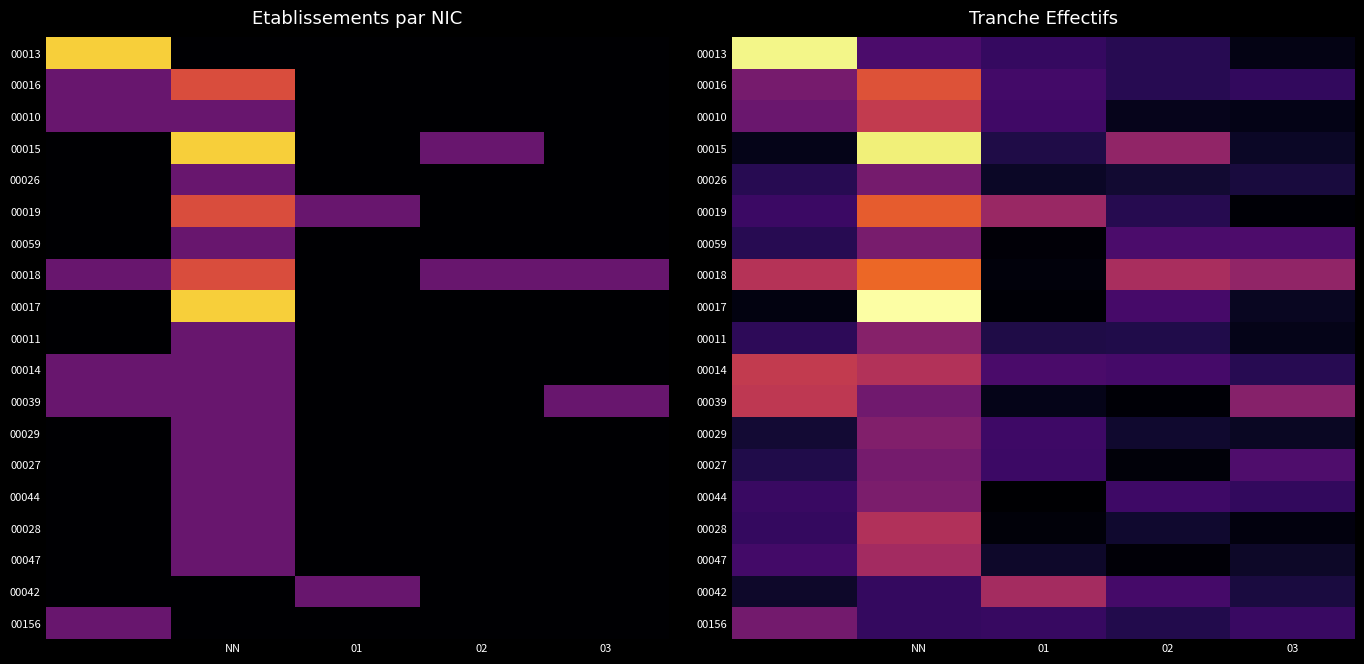

At which label is 00047 closest to 0?

02